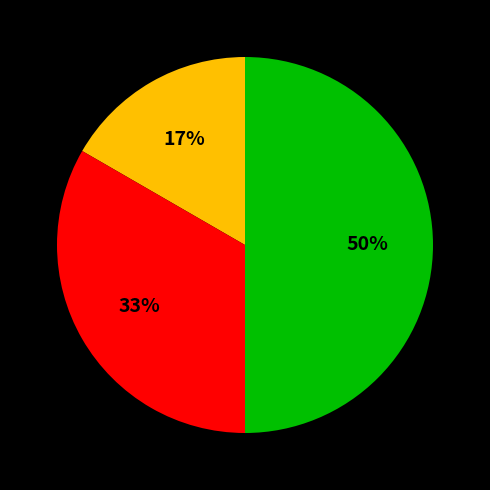

To the nearest percent, what is the difference between the largest and smallest slice percentages?

33%